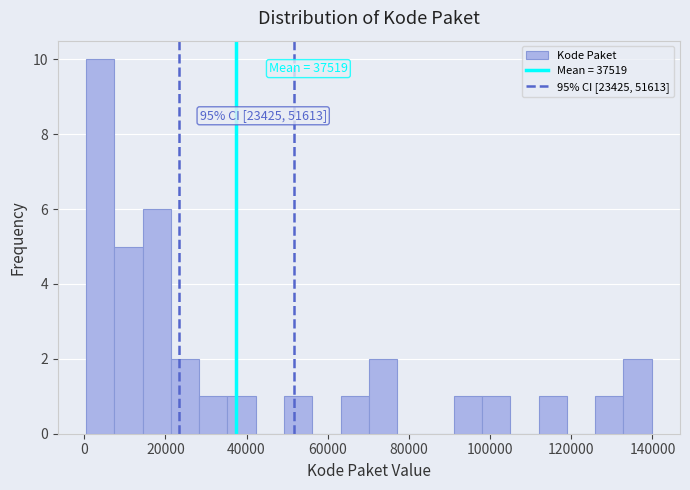

Read against the x-axis, roughly where is the centre of the tallest bar?

4000